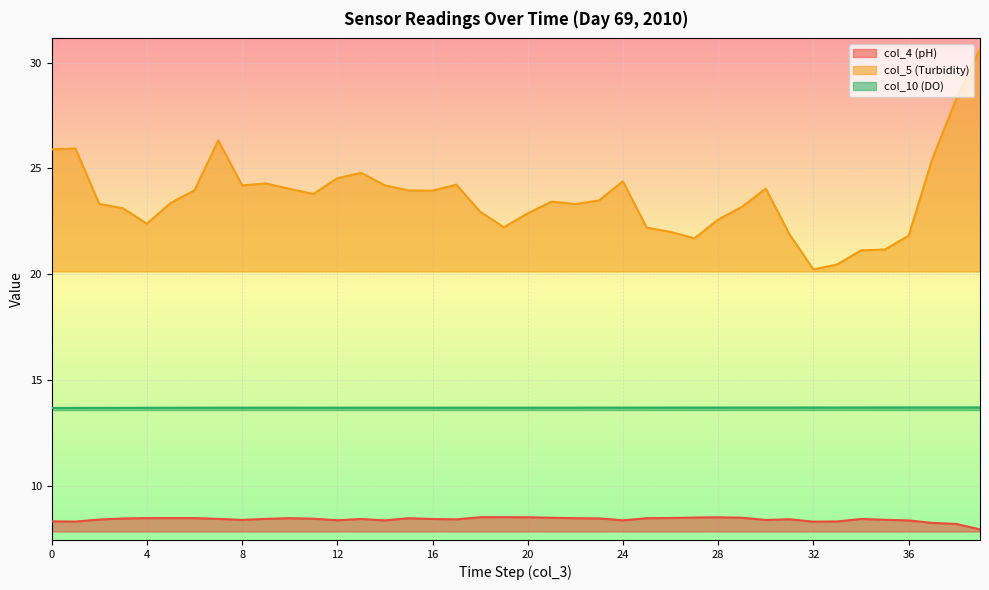

How many series are shown in this chart?

3